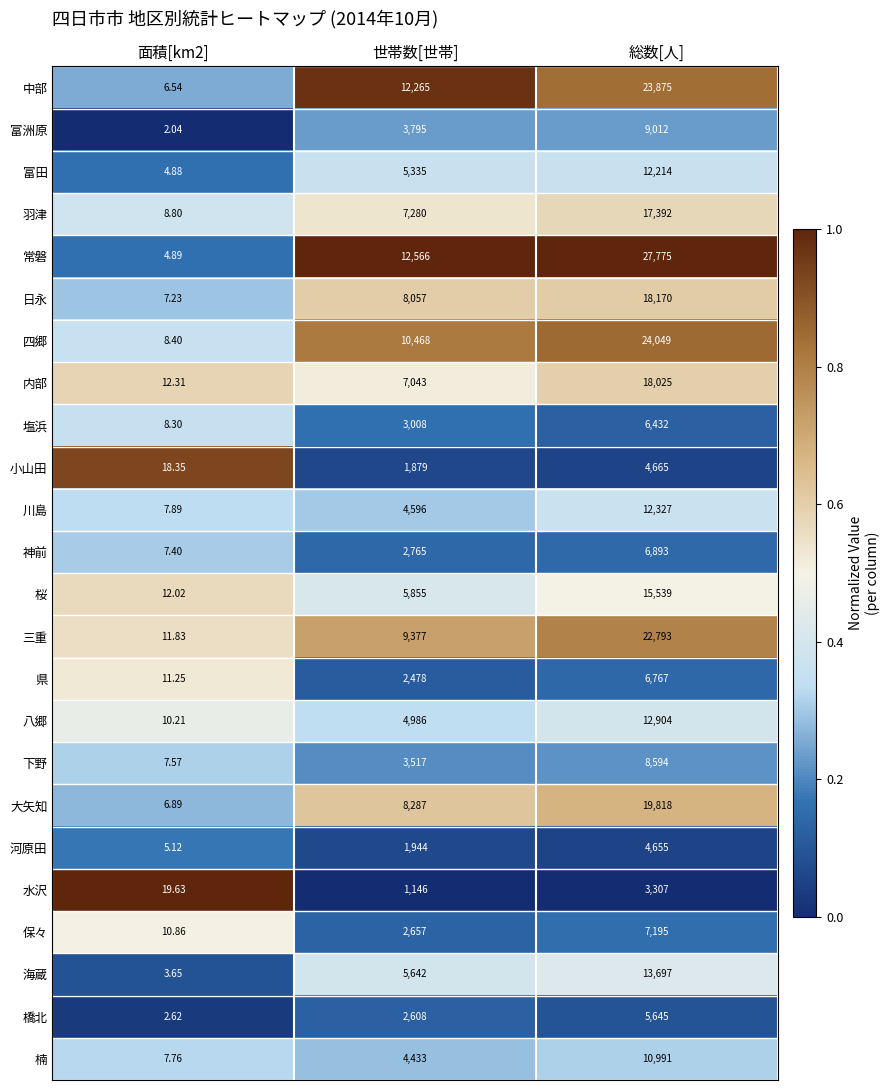

At 総数[人], list the series in order from smallest to largest.

水沢, 河原田, 小山田, 橋北, 塩浜, 県, 神前, 保々, 下野, 富洲原, 楠, 富田, 川島, 八郷, 海蔵, 桜, 羽津, 内部, 日永, 大矢知, 三重, 中部, 四郷, 常磐